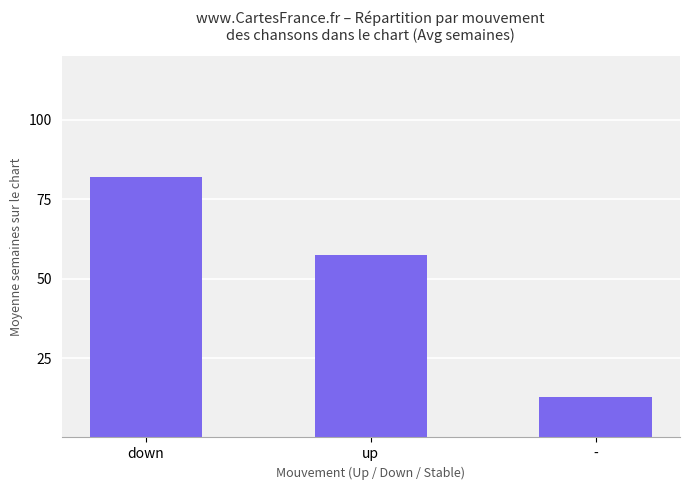

List the labels in order of value, smallest first.

-, up, down